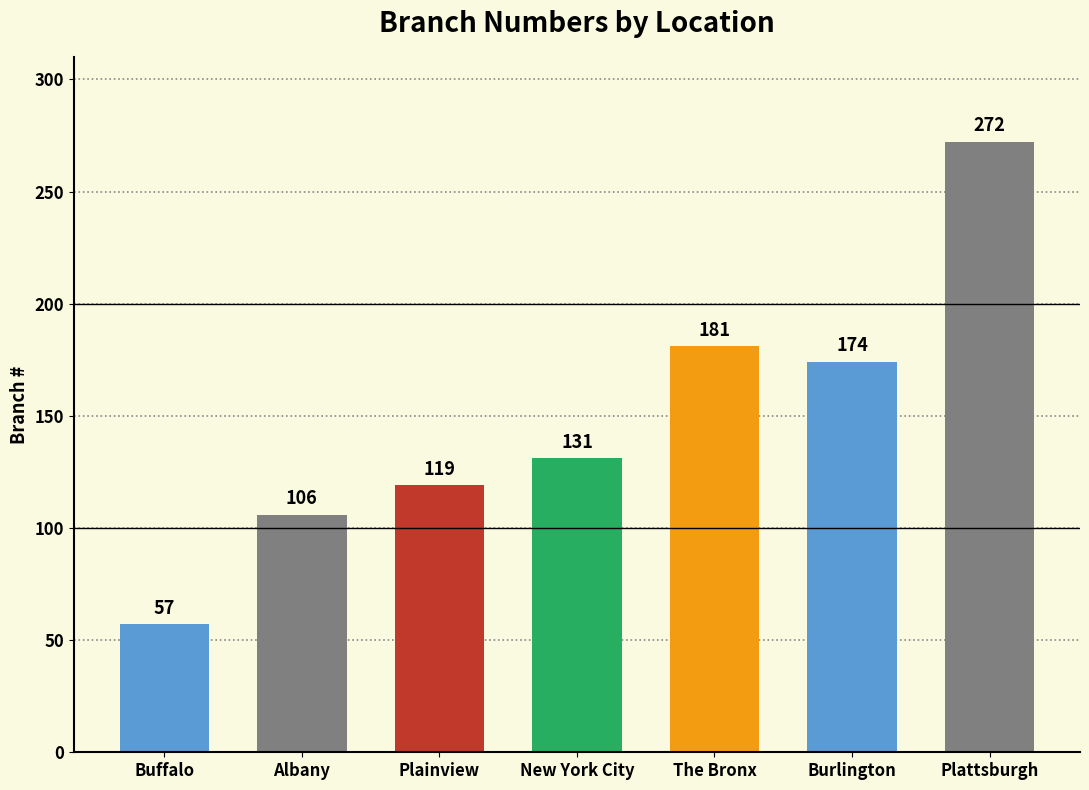

What is the sum of all values?

1040